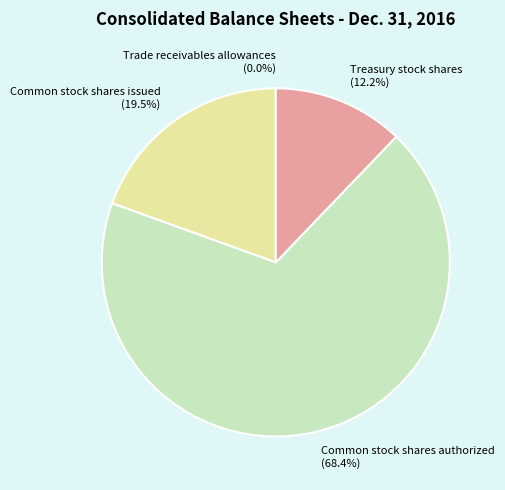

Between Treasury stock shares and Common stock shares issued, which is larger?

Common stock shares issued